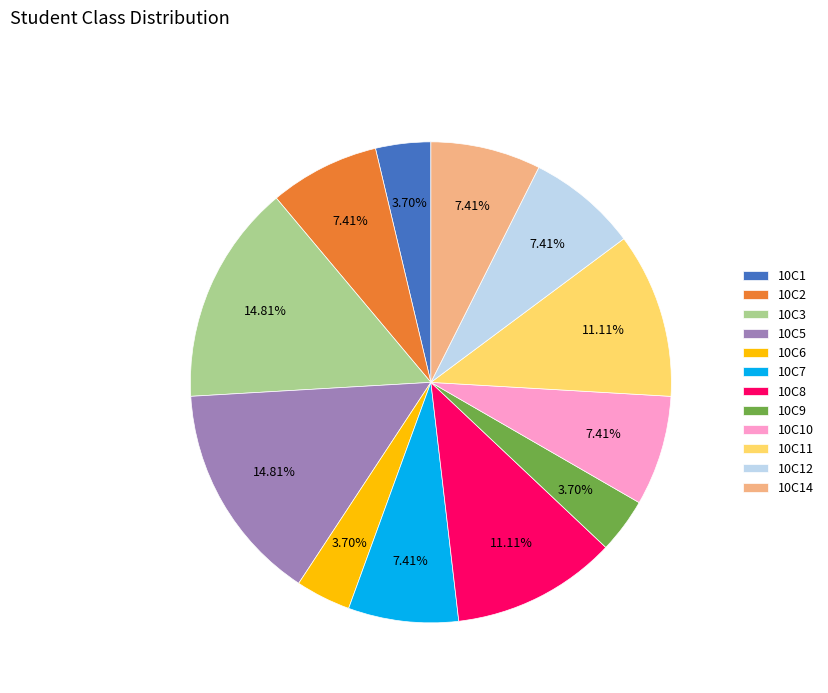

To the nearest percent, what portion does 10C6 represent?

4%